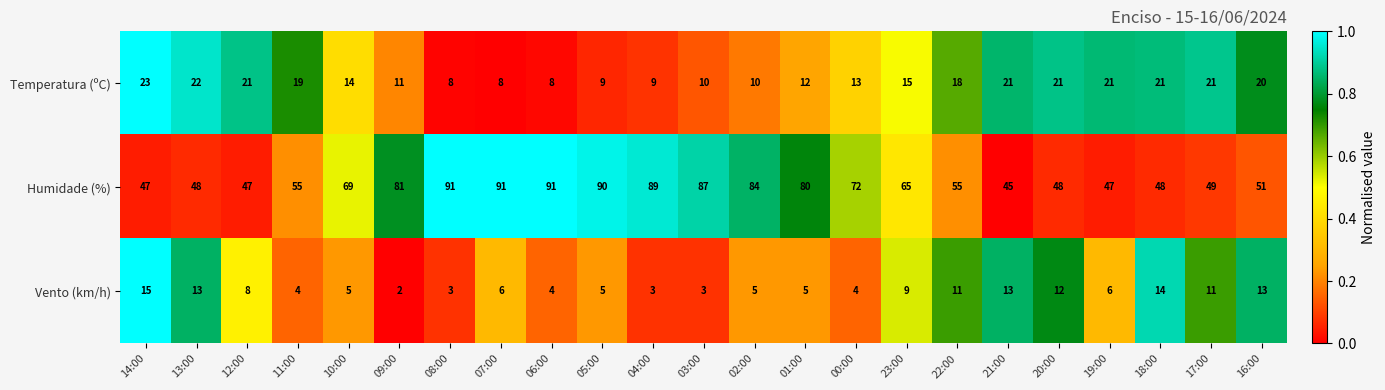

The Vento (km/h) series shows 3 at 10:00. True or false?

False